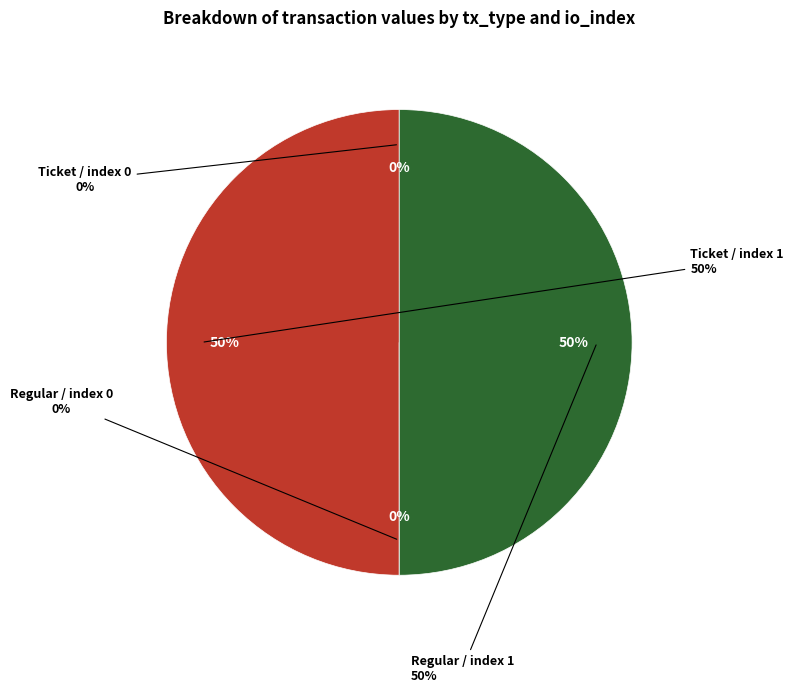

True or false: Regular / index 1 accounts for 40% of the total.

False